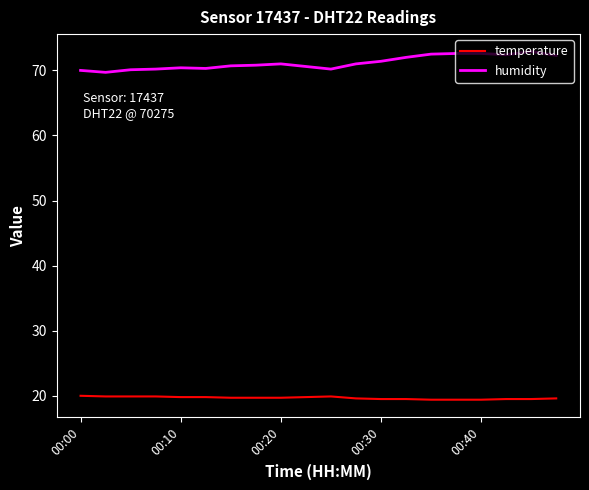

What is the greatest value displayed?

72.9